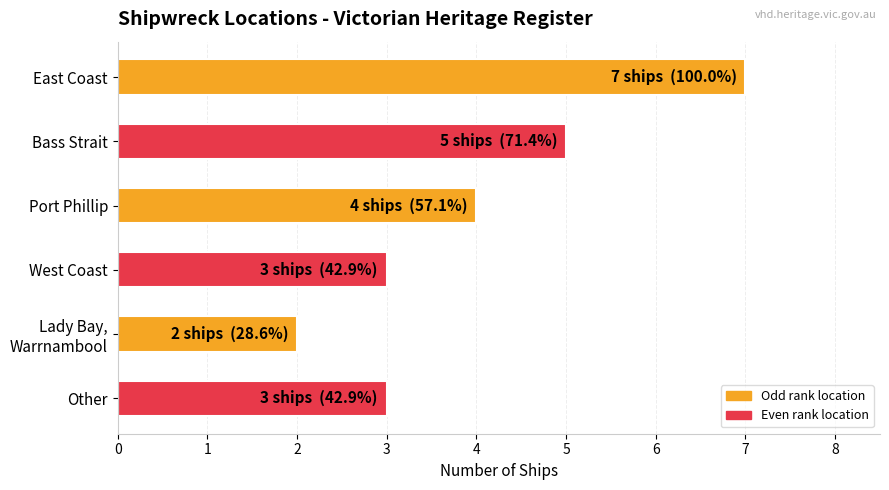

True or false: the data shows 5 at Bass Strait.

True